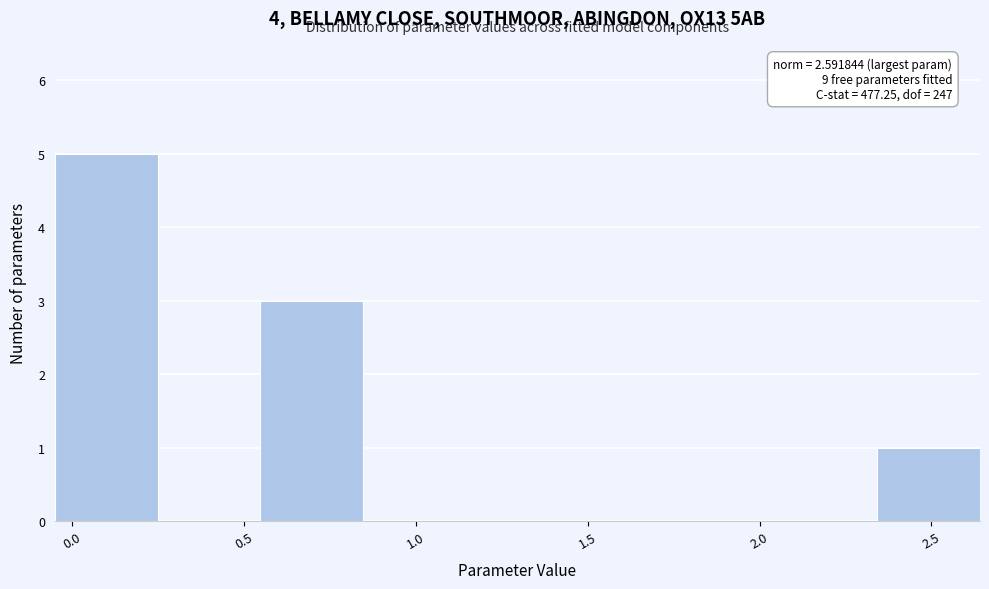

Over which range of the x-axis is the bar tallest?

-0.05 to 0.25